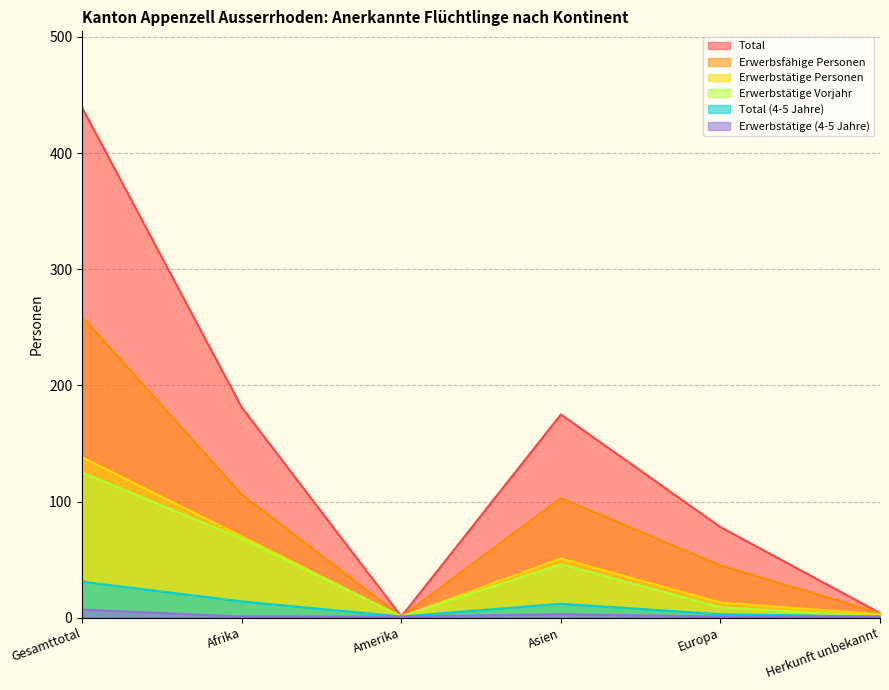

At which category does Total_4_5 reach its first local peak?

Asien